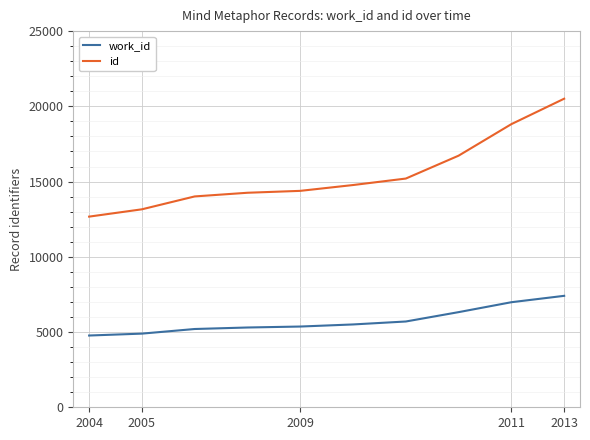

What is the value of the id point at the 5th from the left?

14383